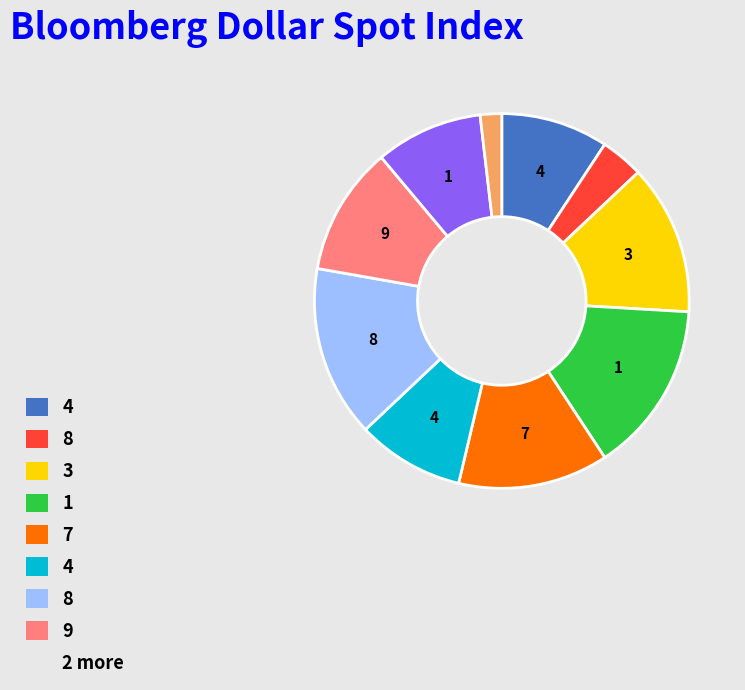

Is there any slice that represents more than half of the pie?

No